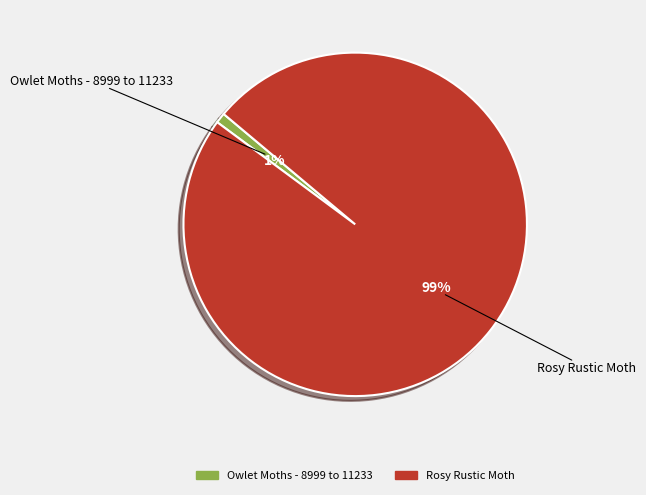

Which has a higher value, Rosy Rustic Moth or Owlet Moths - 8999 to 11233?

Rosy Rustic Moth